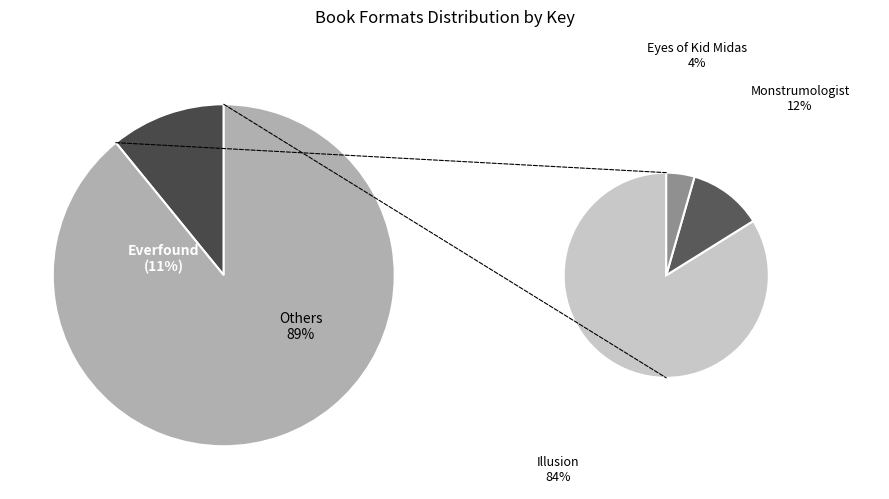

To the nearest percent, what is the average slice percentage?

25%